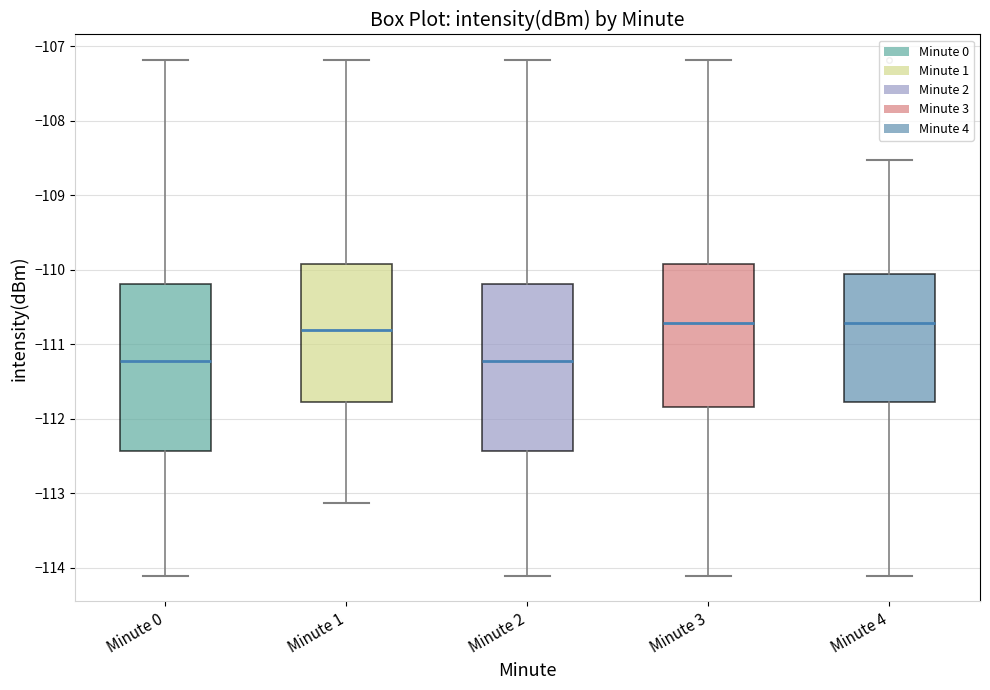

Where is the upper edge of the box for Minute 0 on the y-axis? The values are not printed on the chart, so give them approximately, as read against the axis.

-110.2